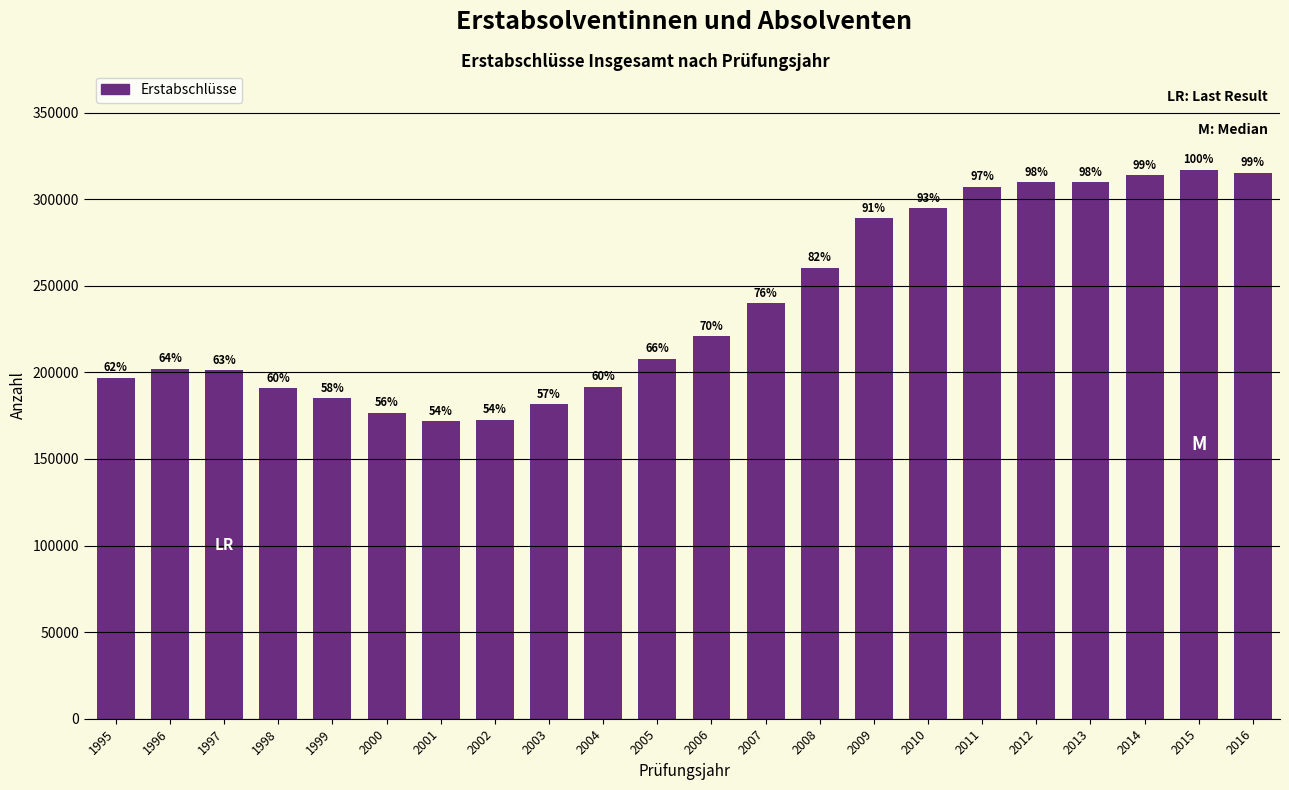

What is the average value?

238908